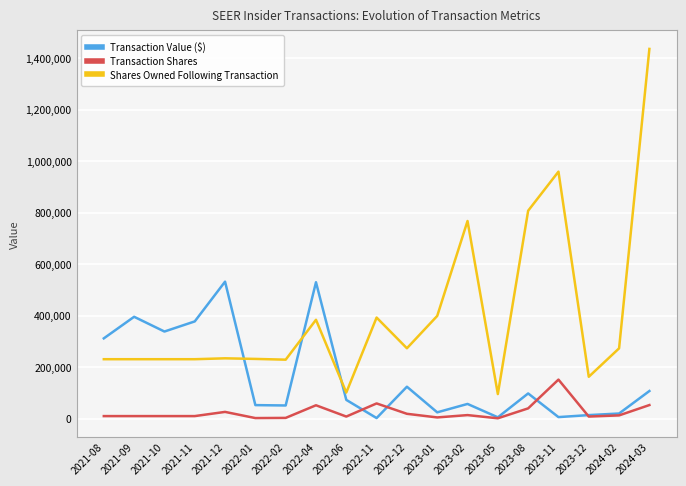

What is the maximum value shown in the chart?

1436285